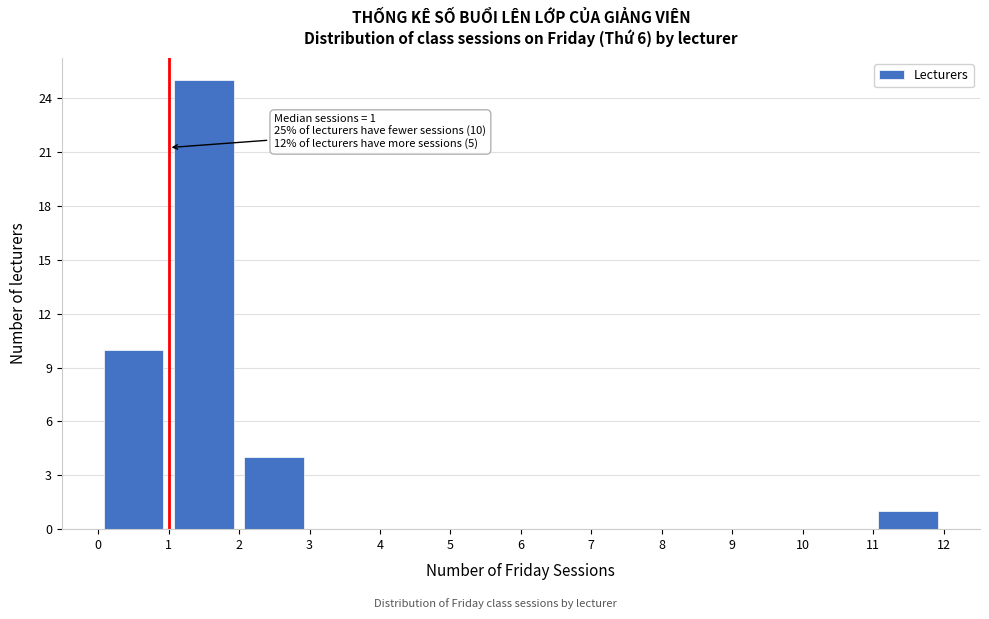

Which range on the x-axis has the tallest bar?

1 to 2